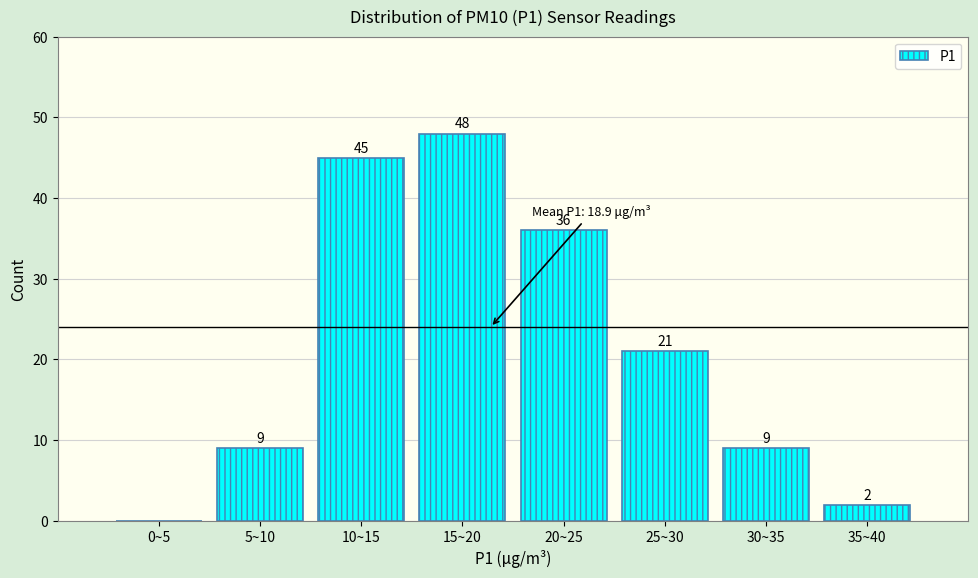

Reading left to right, extract all data points from this chart.

0~5=0	5~10=9	10~15=45	15~20=48	20~25=36	25~30=21	30~35=9	35~40=2